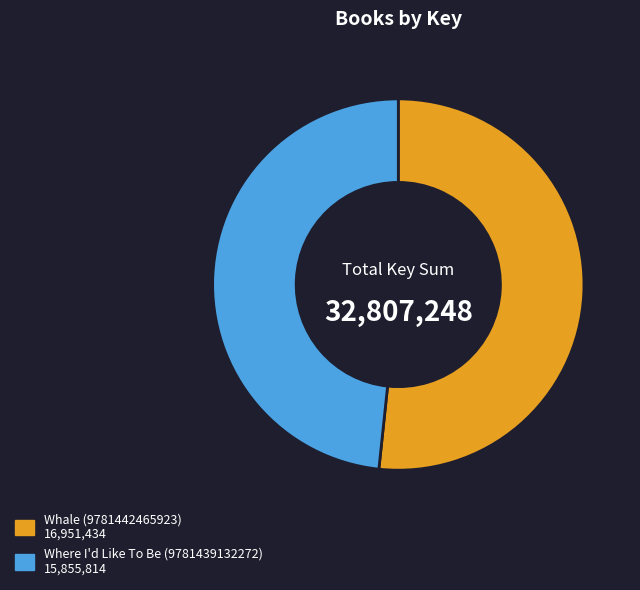

Which slice is the largest?

Whale (9781442465923)